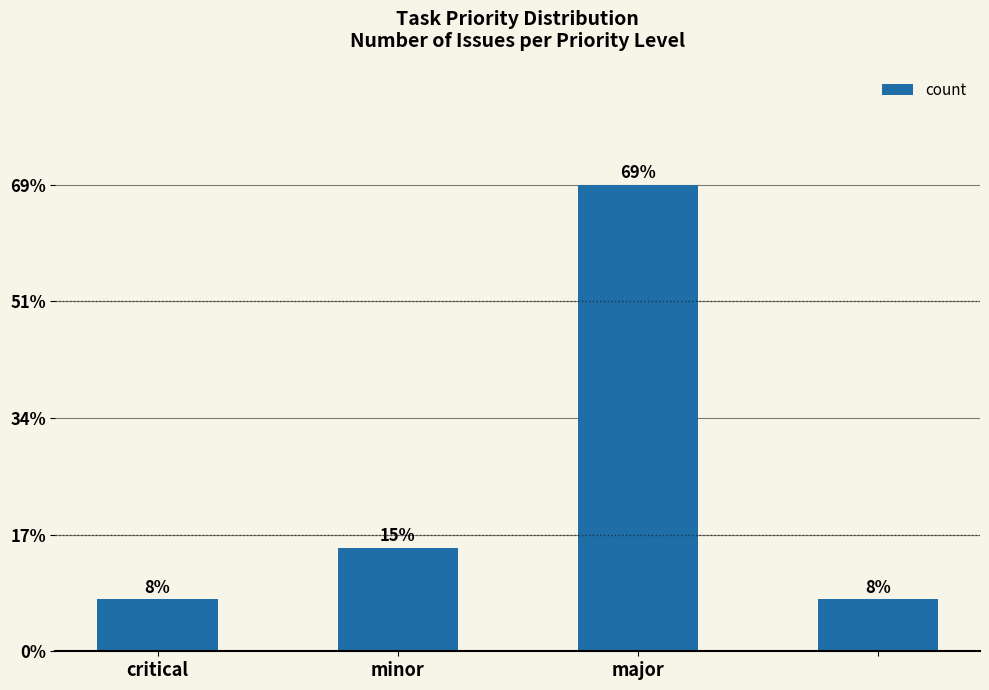

Are the bars horizontal?

No